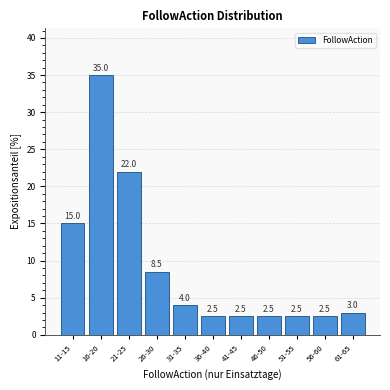

Reading right to left, what are all the values shown in this chart?

61-65=3.0	56-60=2.5	51-55=2.5	46-50=2.5	41-45=2.5	36-40=2.5	31-35=4.0	26-30=8.5	21-25=22.0	16-20=35.0	11-15=15.0